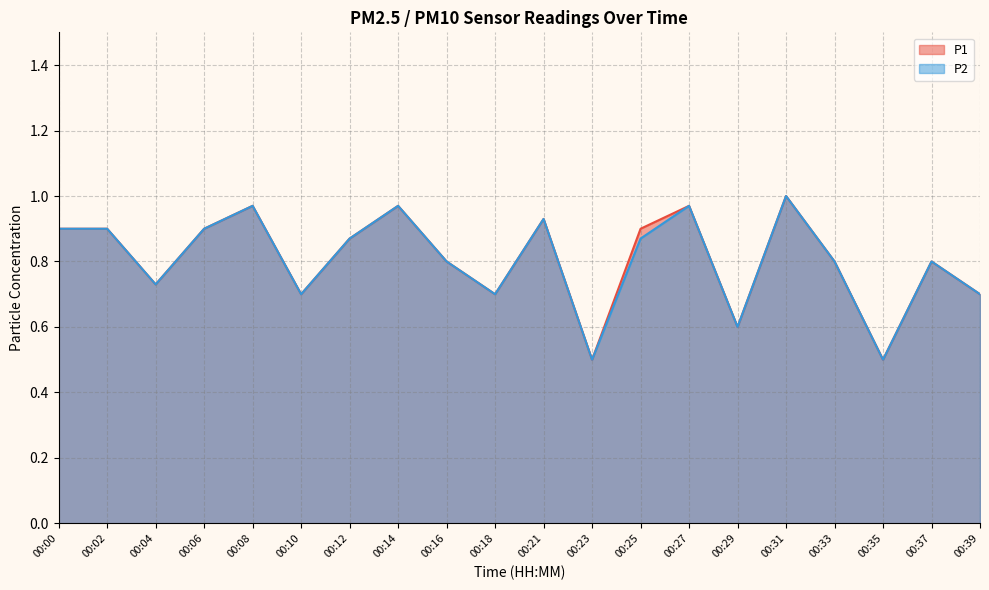

In P2, how many points are lower than both neighbors (excluding endpoints)?

6